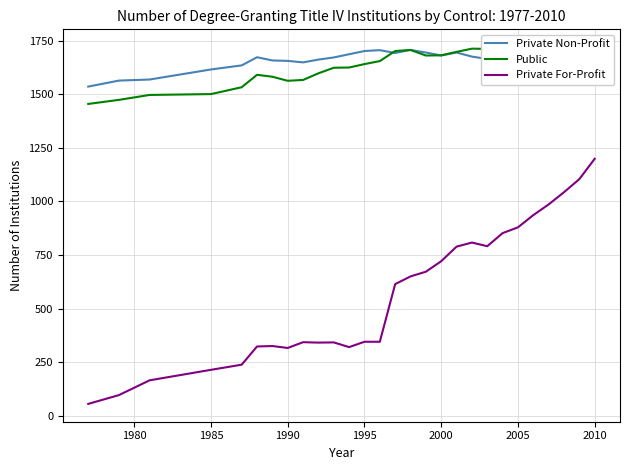

What are all the series names shown in the legend?

Private Non-Profit, Public, Private For-Profit